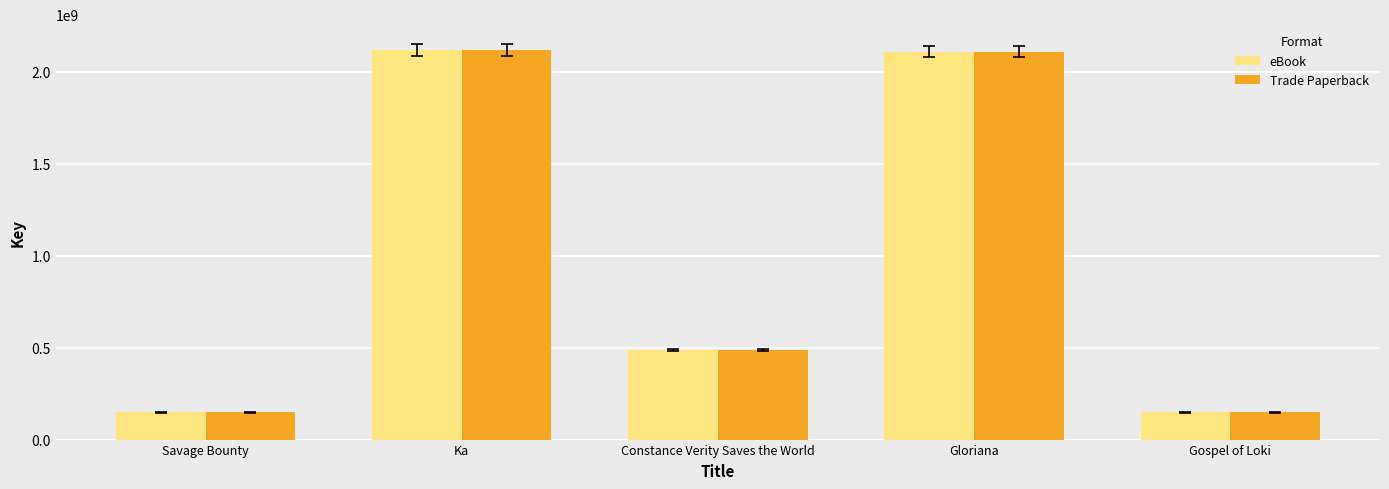

How many data points in eBook are less than 486304769?

2